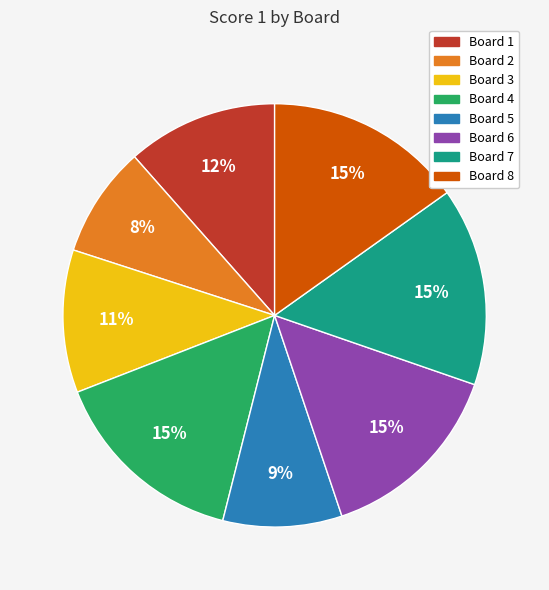

To the nearest percent, what percentage of the pie is Board 8?

15%